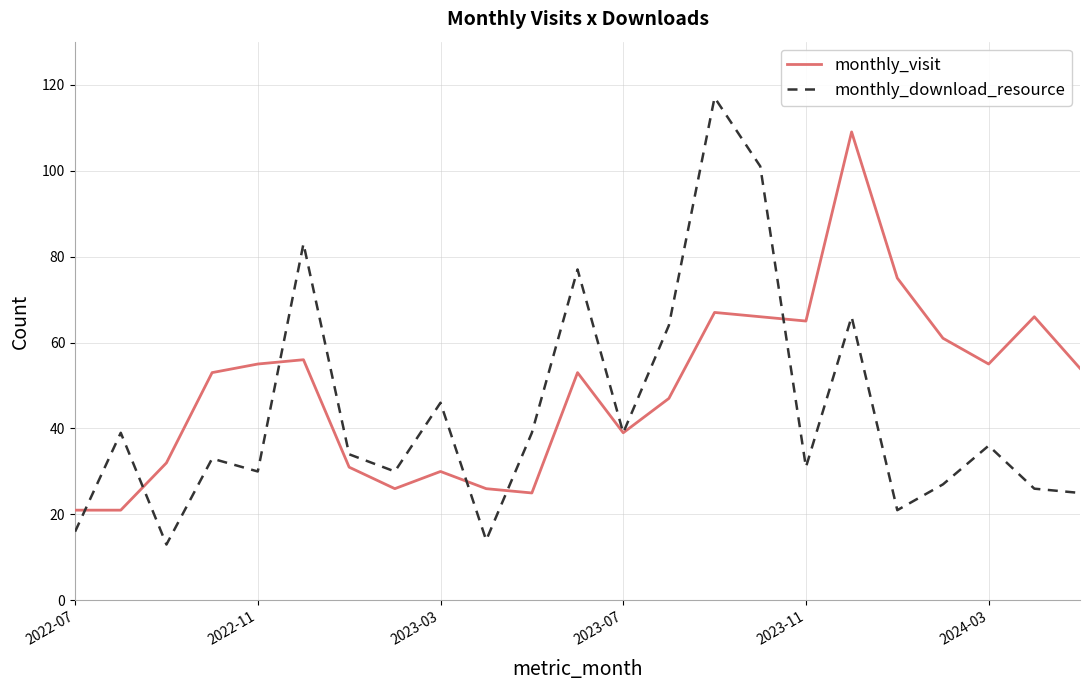

Which series has the largest range (max minus min)?

monthly_download_resource